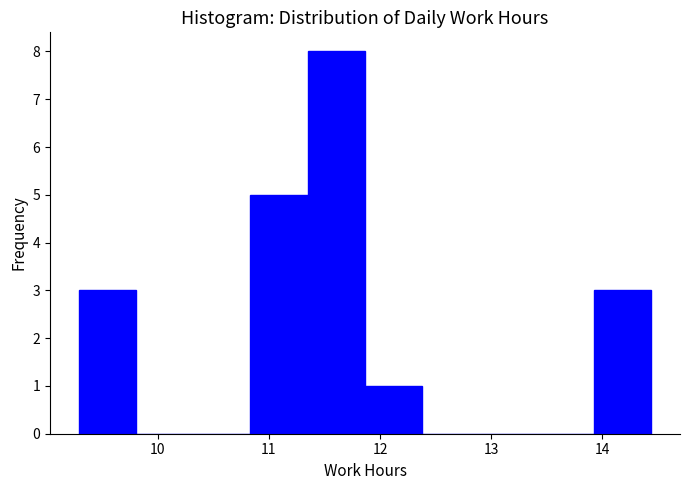

Reading left to right, transcribe this chart: for each bar, give the range it covers on the x-axis and its height. Neither the bar edges nor the heights are printed on the chart, so give them approximately, as read against the axes.

9.3 to 9.8: 3
9.8 to 10.3: 0
10.3 to 10.8: 0
10.8 to 11.4: 5
11.4 to 11.9: 8
11.9 to 12.4: 1
12.4 to 12.9: 0
12.9 to 13.4: 0
13.4 to 13.9: 0
13.9 to 14.4: 3